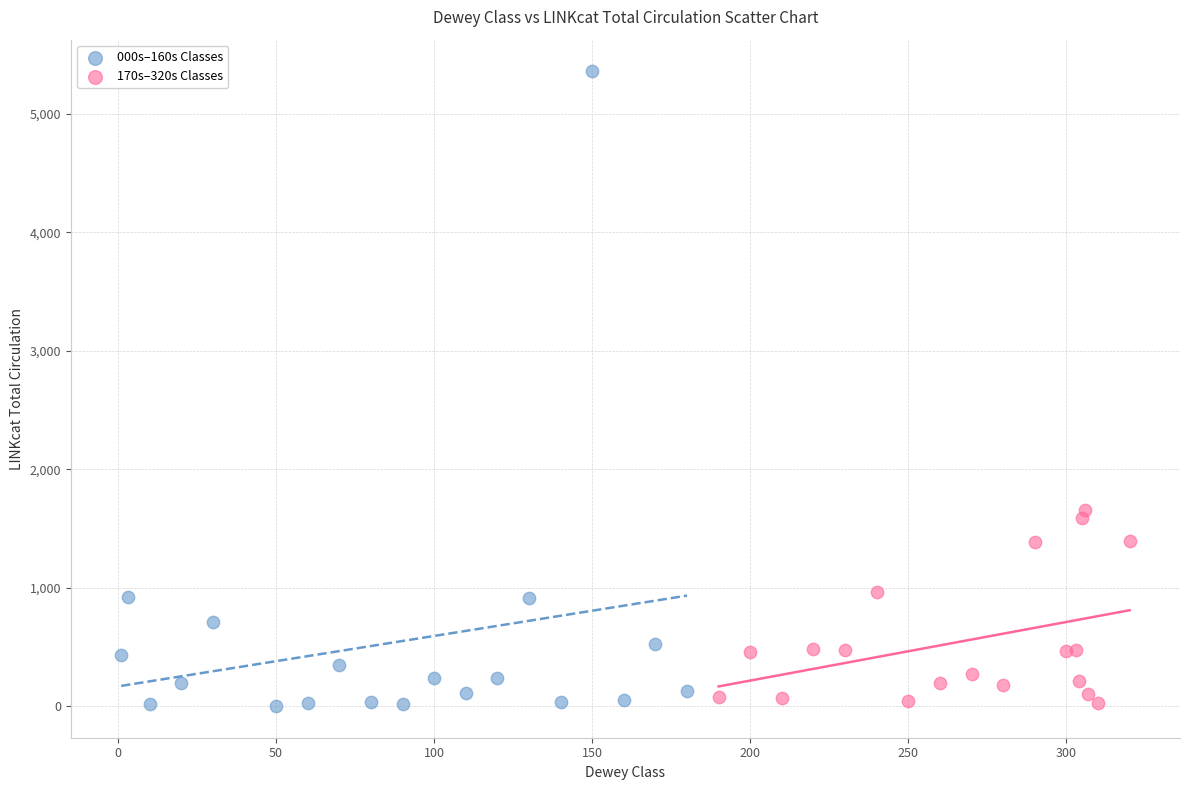

Which series has the largest Y range (max minus min)?

000s–160s Classes